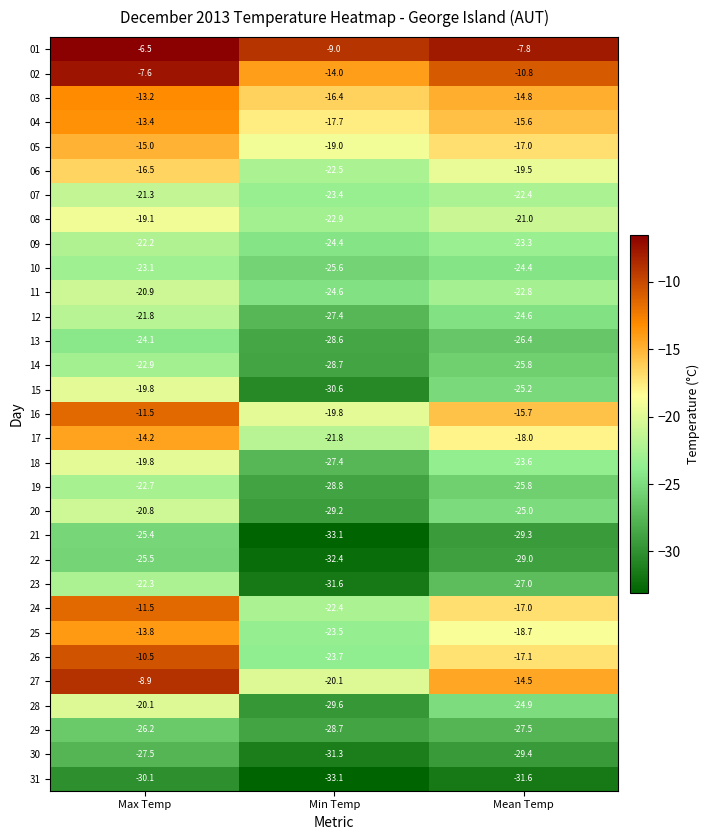

The 11 series shows -20.9 at Max Temp. True or false?

True